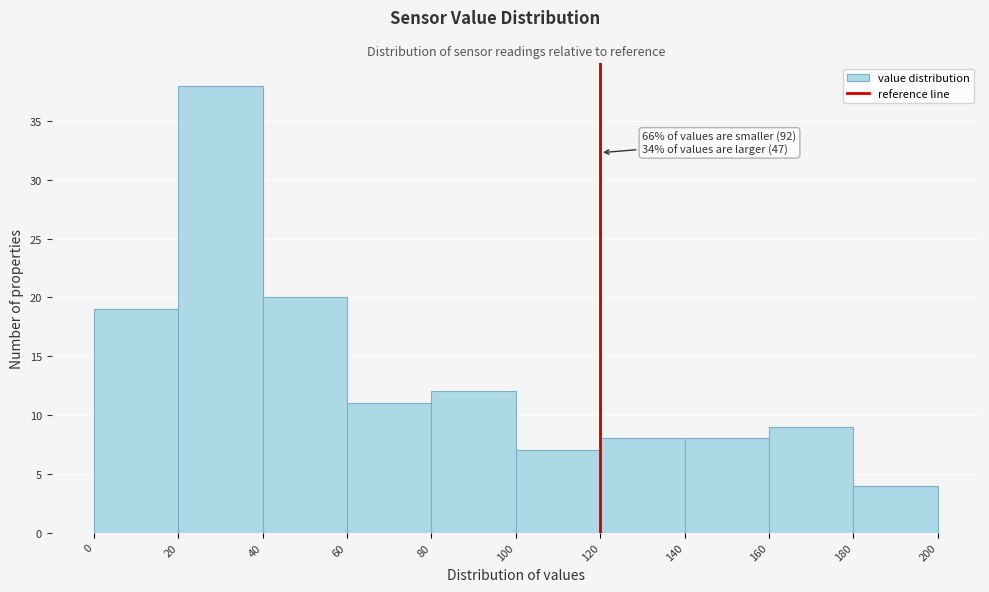

Over which range of the x-axis is the bar tallest?

20 to 40